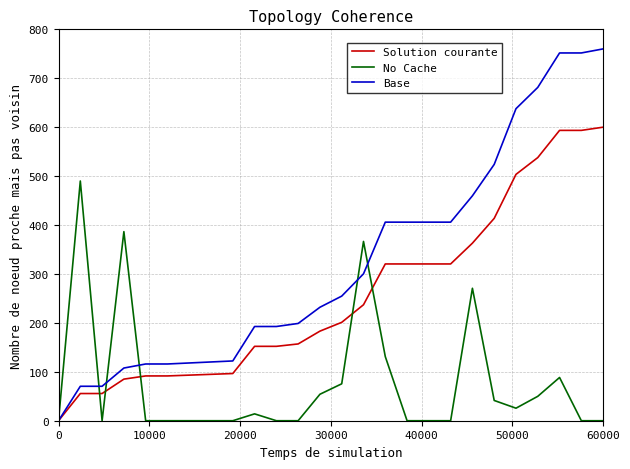

At how many categories does at least one series exceed 700?

3